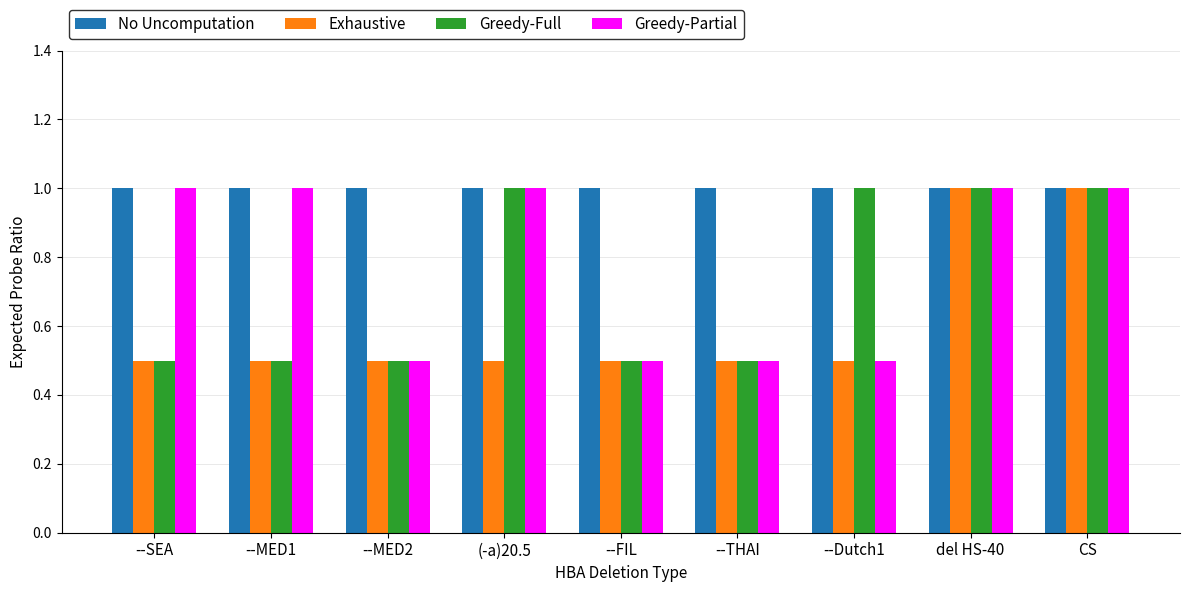

How many bars are there in total?

36